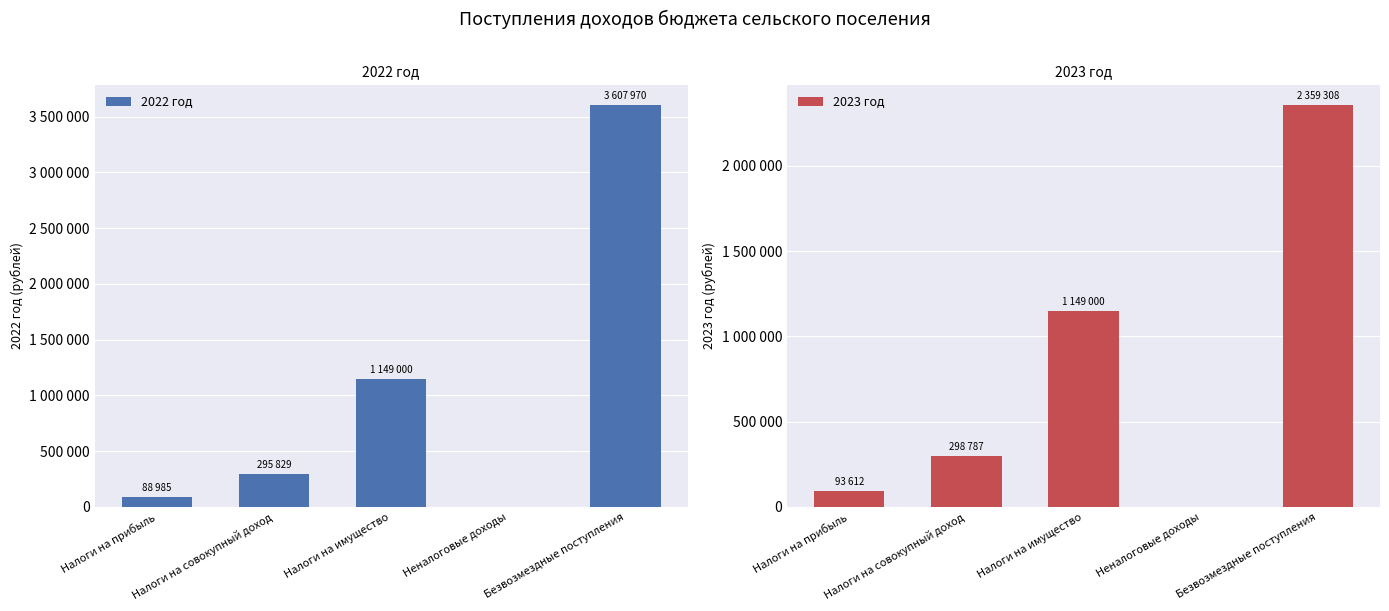

What is the sum of the 2022 год values at Налоги на совокупный доход and Налоги на прибыль?

384814